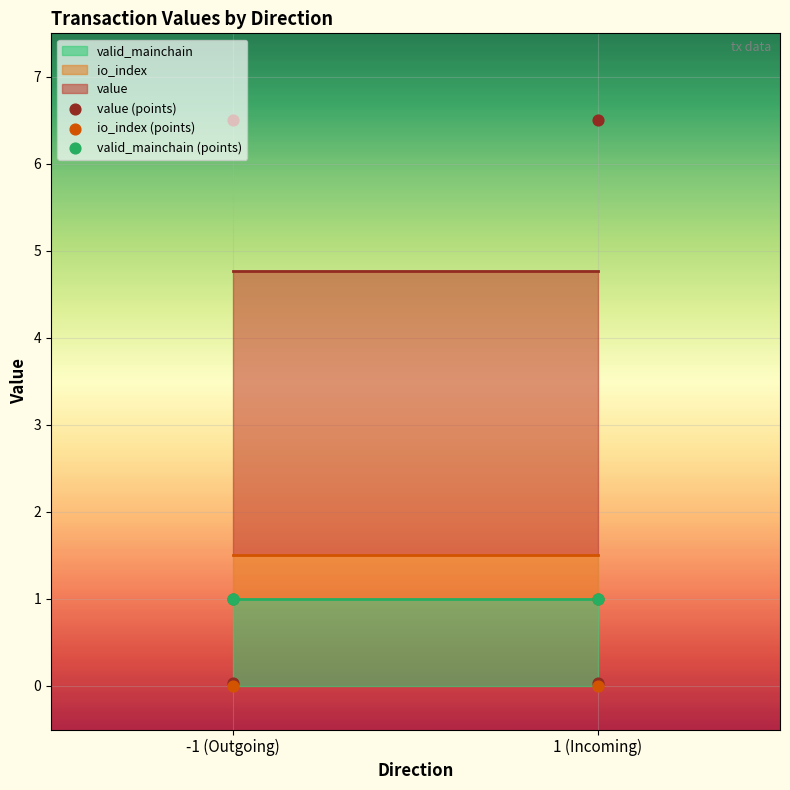

Is the value of value (points) at -1 (Outgoing) greater than the value of io_index (points) at -1 (Outgoing)?

Yes